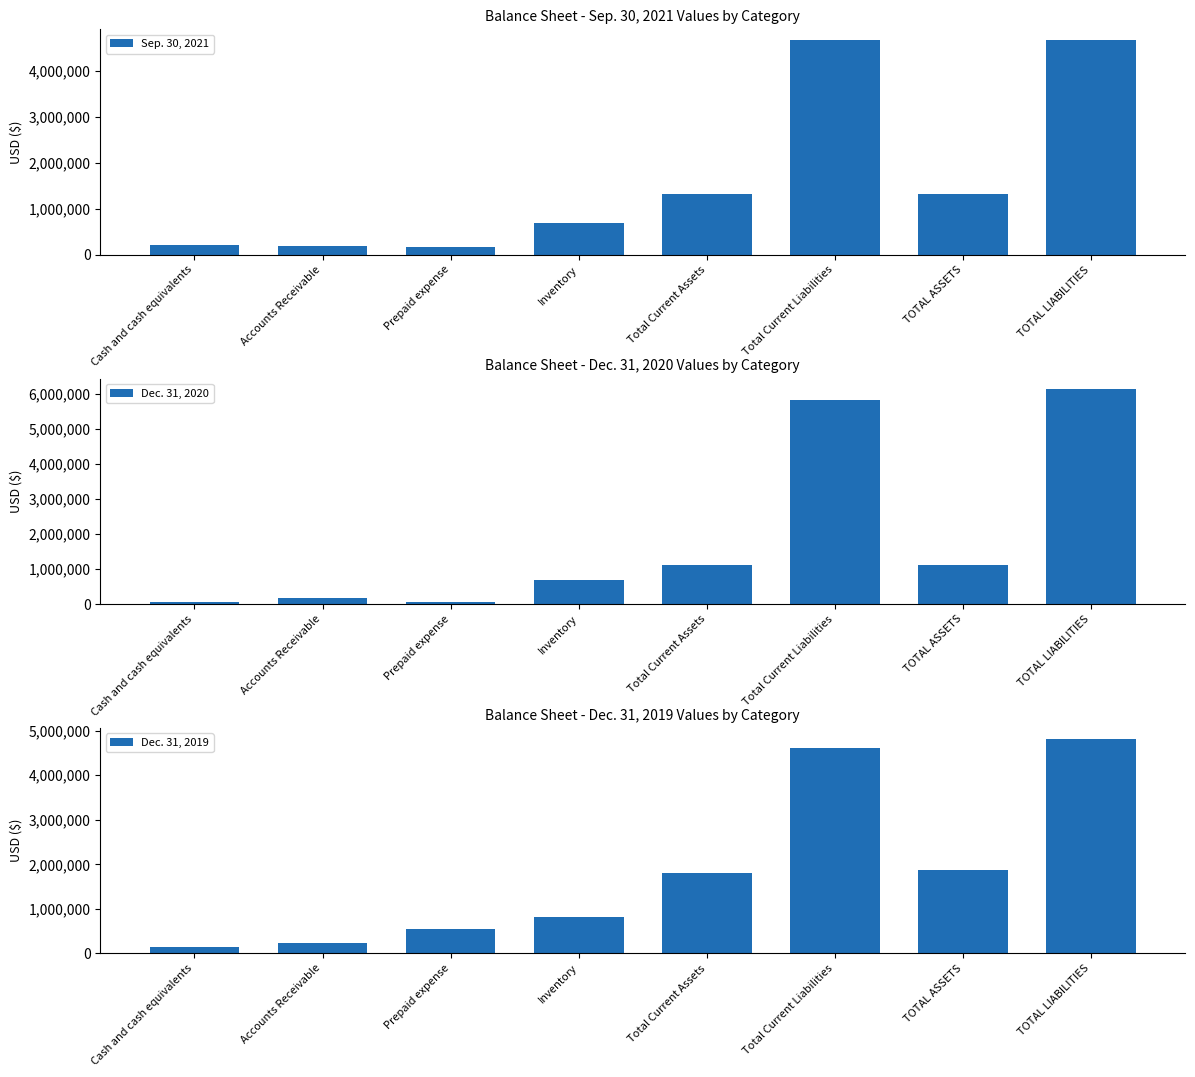

Reading left to right, extract all data points from this chart.

Sep. 30, 2021: Cash and cash equivalents=218332	Accounts Receivable=179233	Prepaid expense=163492	Inventory=687830	Total Current Assets=1325572	Total Current Liabilities=4664392	TOTAL ASSETS=1327371	TOTAL LIABILITIES=4664392
Dec. 31, 2020: Cash and cash equivalents=60899	Accounts Receivable=176844	Prepaid expense=48640	Inventory=681709	Total Current Assets=1109256	Total Current Liabilities=5835910	TOTAL ASSETS=1121363	TOTAL LIABILITIES=6133800
Dec. 31, 2019: Cash and cash equivalents=131656	Accounts Receivable=228890	Prepaid expense=542800	Inventory=805845	Total Current Assets=1800832	Total Current Liabilities=4613789	TOTAL ASSETS=1874663	TOTAL LIABILITIES=4821679